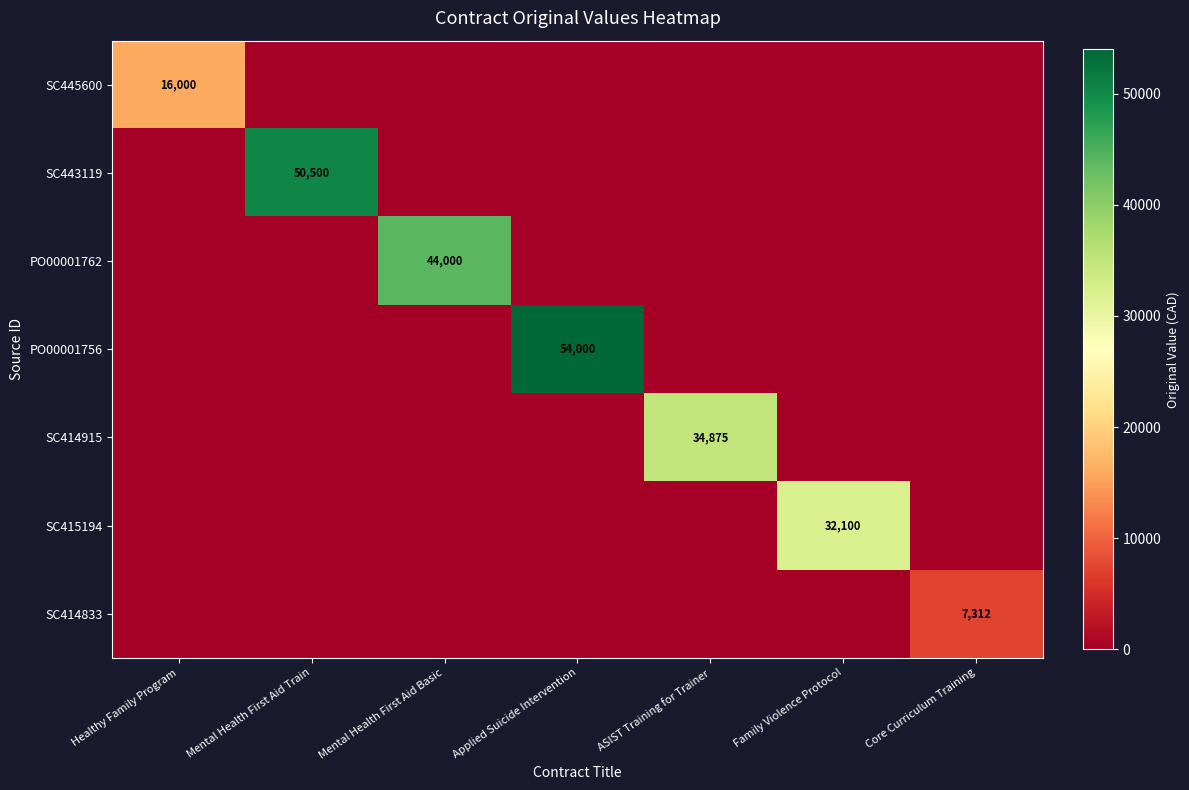

The SC443119 series shows 50500 at Mental Health First Aid Train. True or false?

True